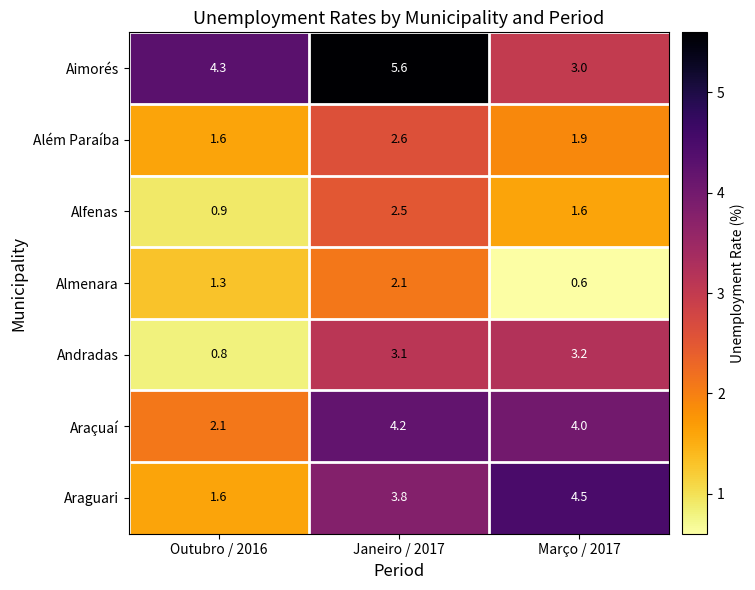

Reading right to left, extract all data points from this chart.

Aimorés: Março / 2017=3.0	Janeiro / 2017=5.6	Outubro / 2016=4.3
Além Paraíba: Março / 2017=1.9	Janeiro / 2017=2.6	Outubro / 2016=1.6
Alfenas: Março / 2017=1.6	Janeiro / 2017=2.5	Outubro / 2016=0.9
Almenara: Março / 2017=0.6	Janeiro / 2017=2.1	Outubro / 2016=1.3
Andradas: Março / 2017=3.2	Janeiro / 2017=3.1	Outubro / 2016=0.8
Araçuaí: Março / 2017=4.0	Janeiro / 2017=4.2	Outubro / 2016=2.1
Araguari: Março / 2017=4.5	Janeiro / 2017=3.8	Outubro / 2016=1.6